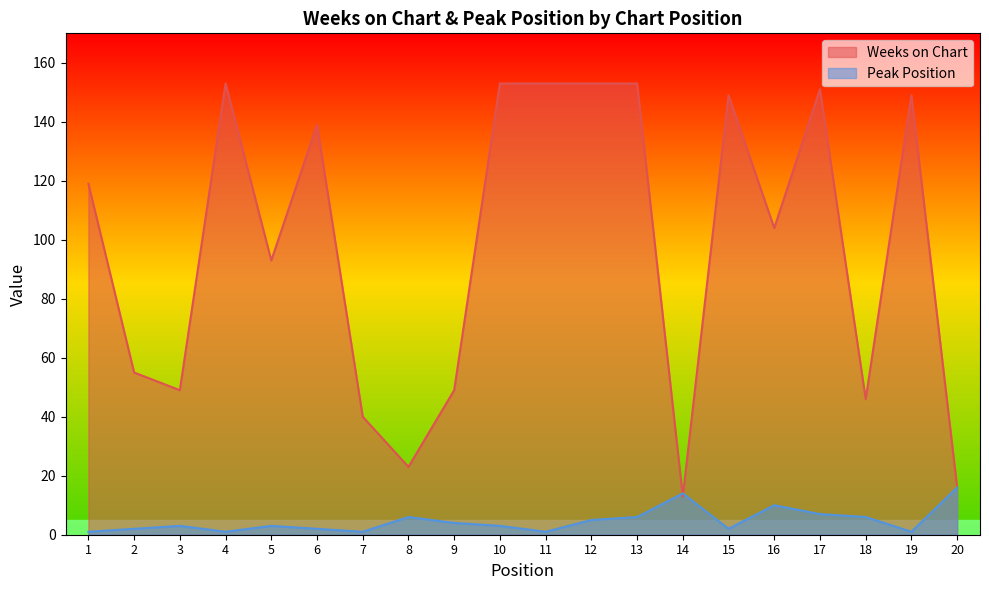

At which category is the sum across all series the highest?

13